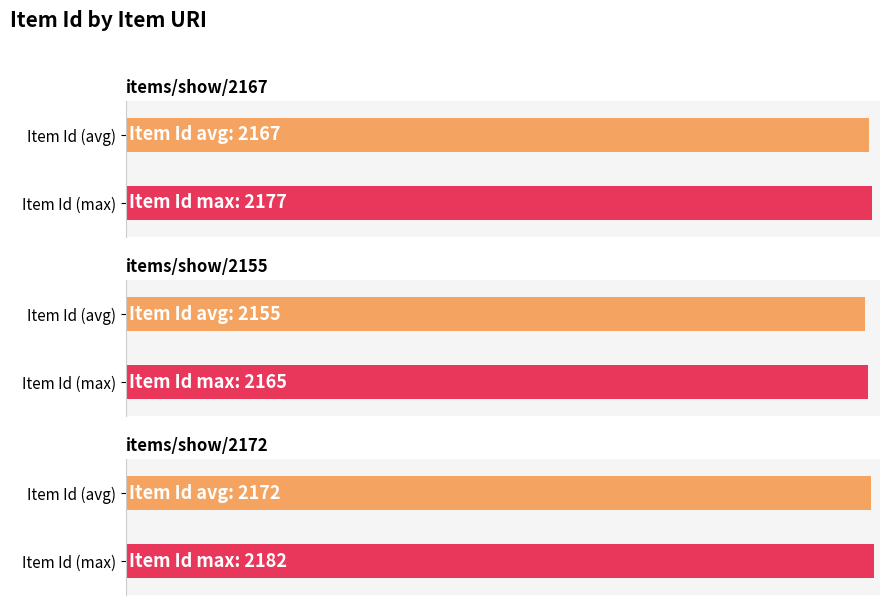

Does the chart contain any negative values?

No